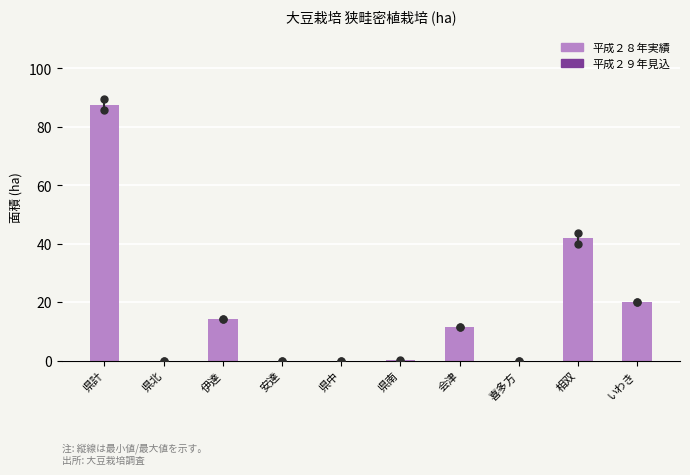

Which category has the highest value across all series?

県計